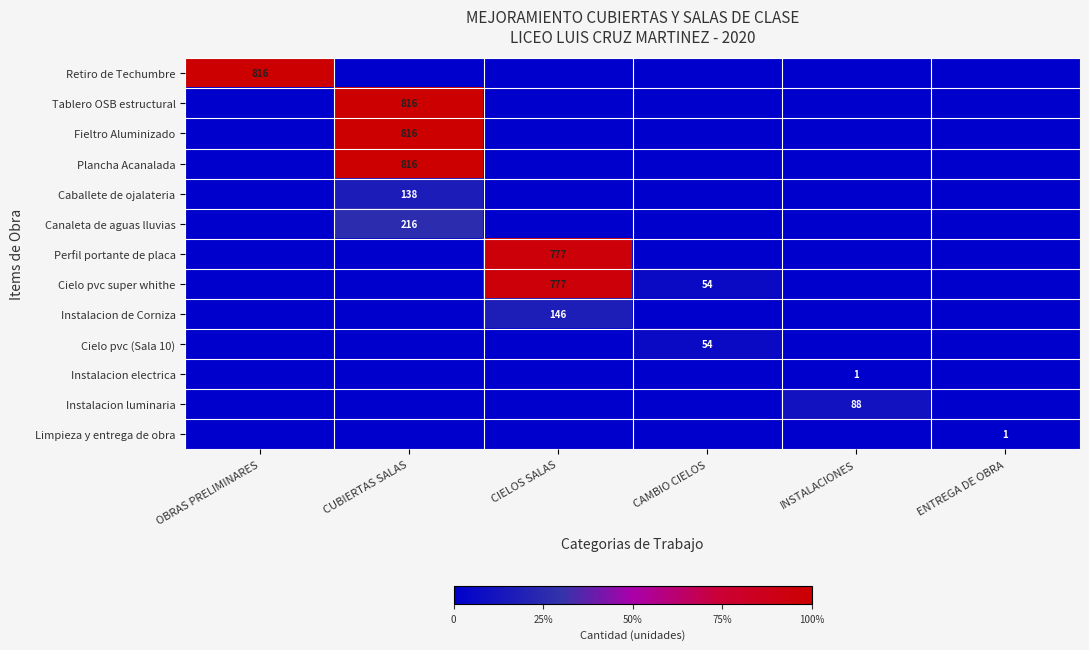

The value of Fieltro Aluminizado at CUBIERTAS SALAS is 1317. True or false?

False